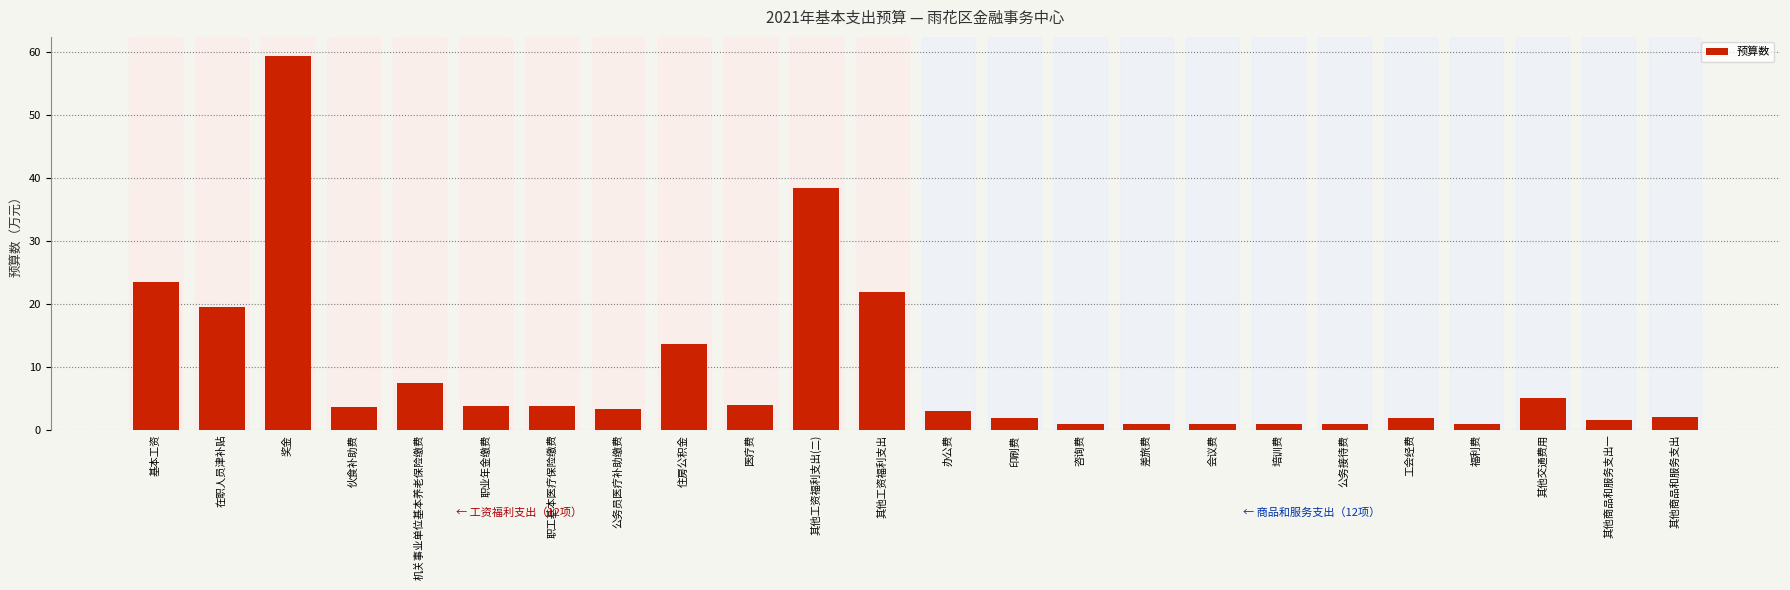

What is the label of the 8th bar from the left?

公务员医疗补助缴费